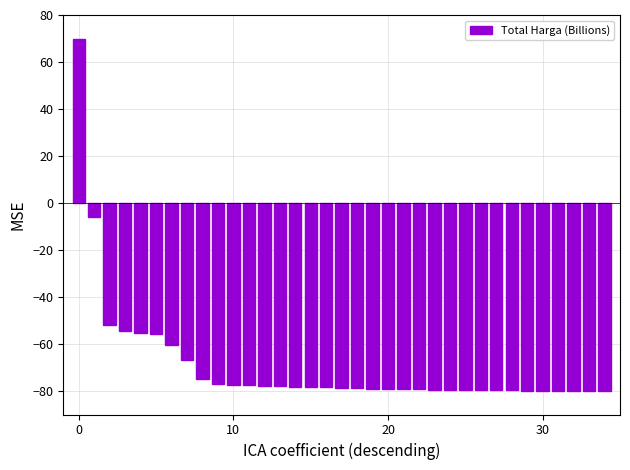

What is the minimum value shown in the chart?

-80.0